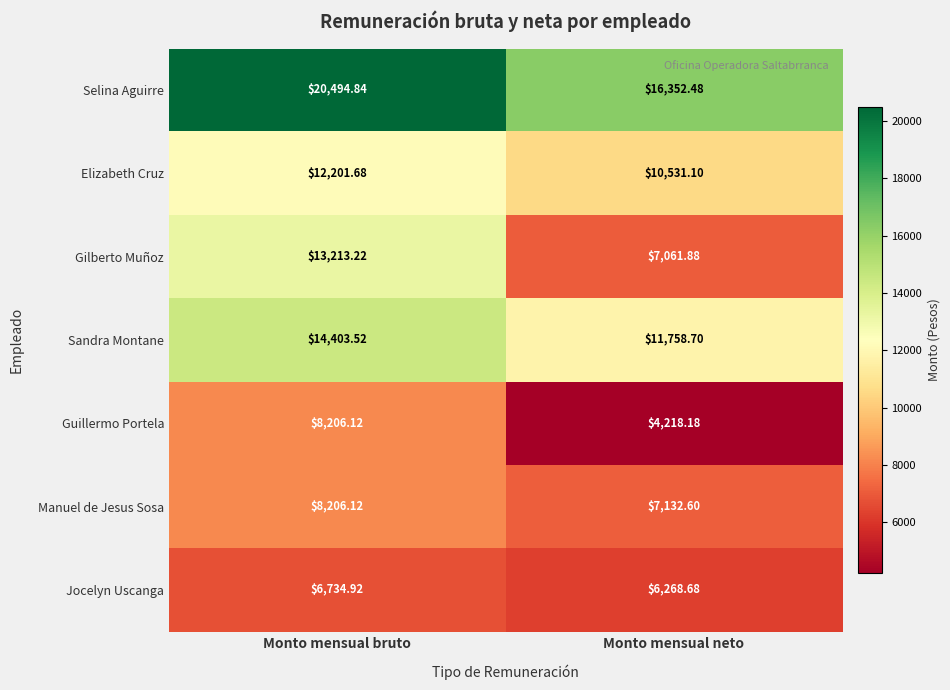

Where does the Selina Aguirre series first go above 20494?

Monto mensual bruto